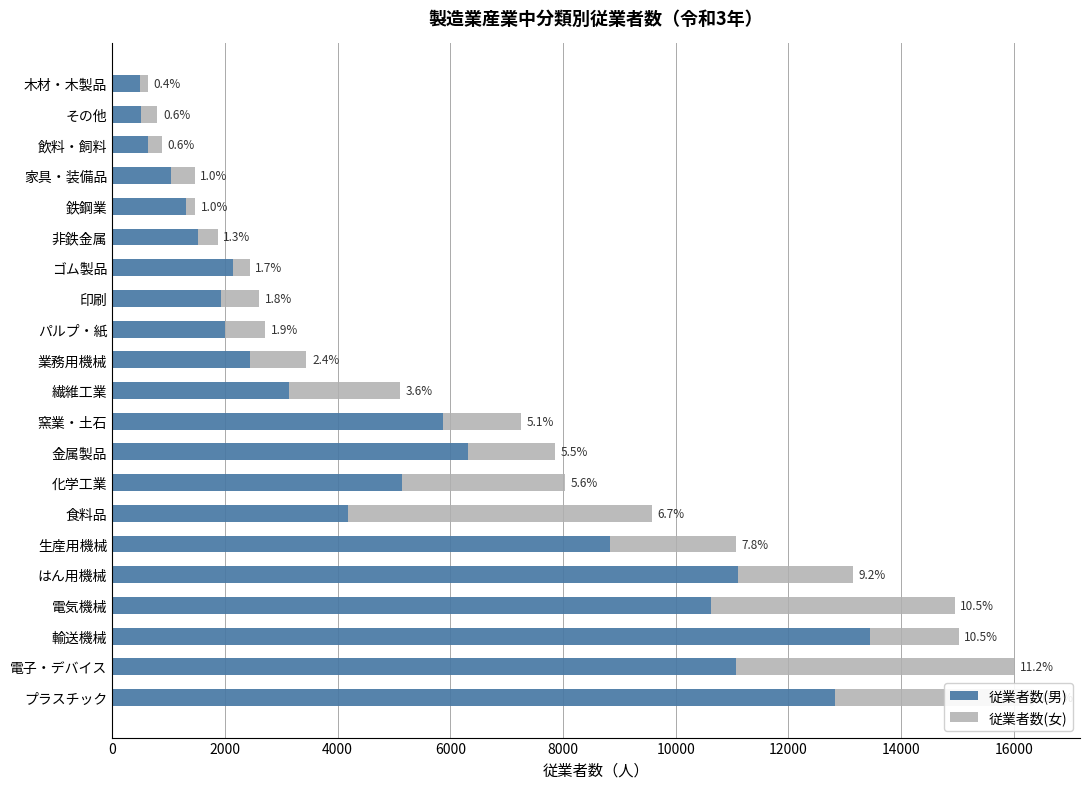

What are all the series names shown in the legend?

従業者数(男), 従業者数(女)